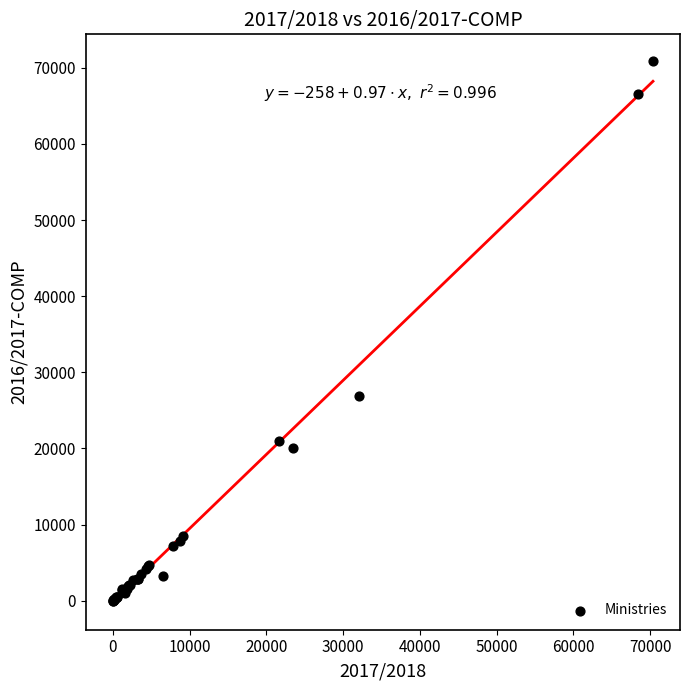

What Y value in the scatter plot is closest to 35419?

26854